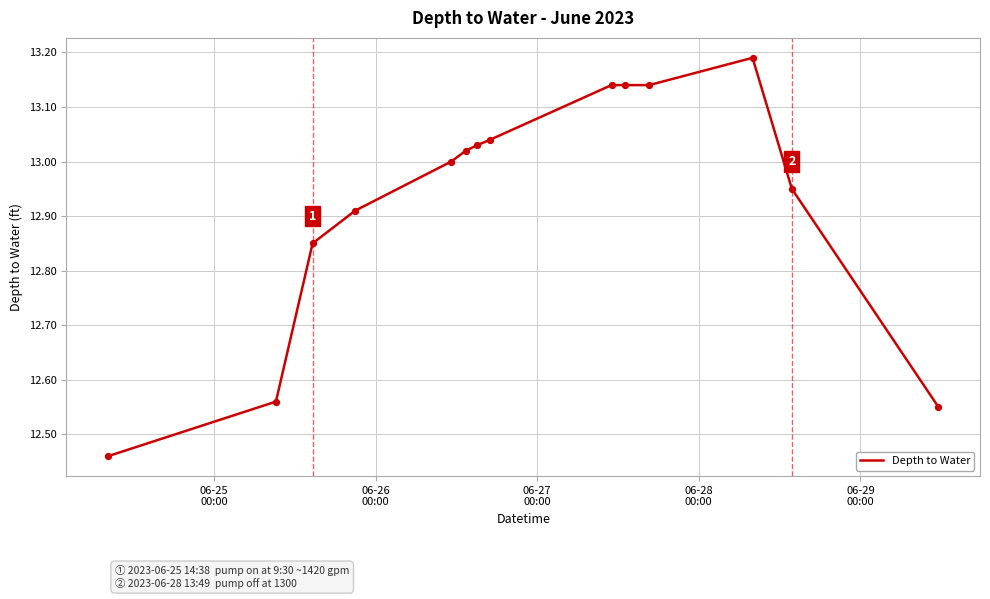

What is the difference between the maximum and minimum values?

0.7